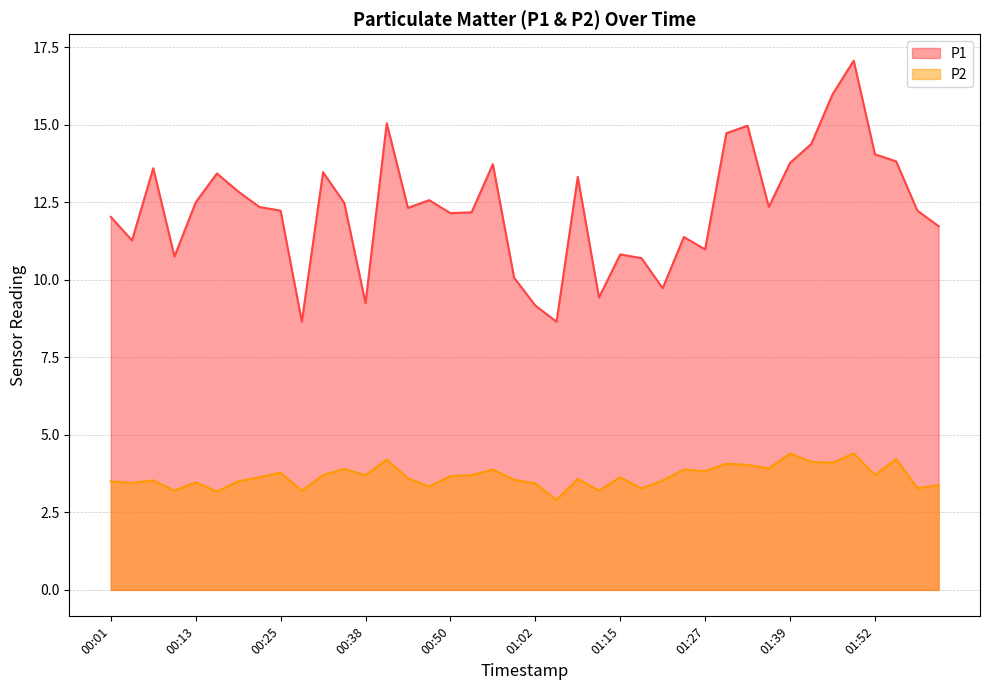

Is it true that P2 equals 3.6 at 00:22?

True